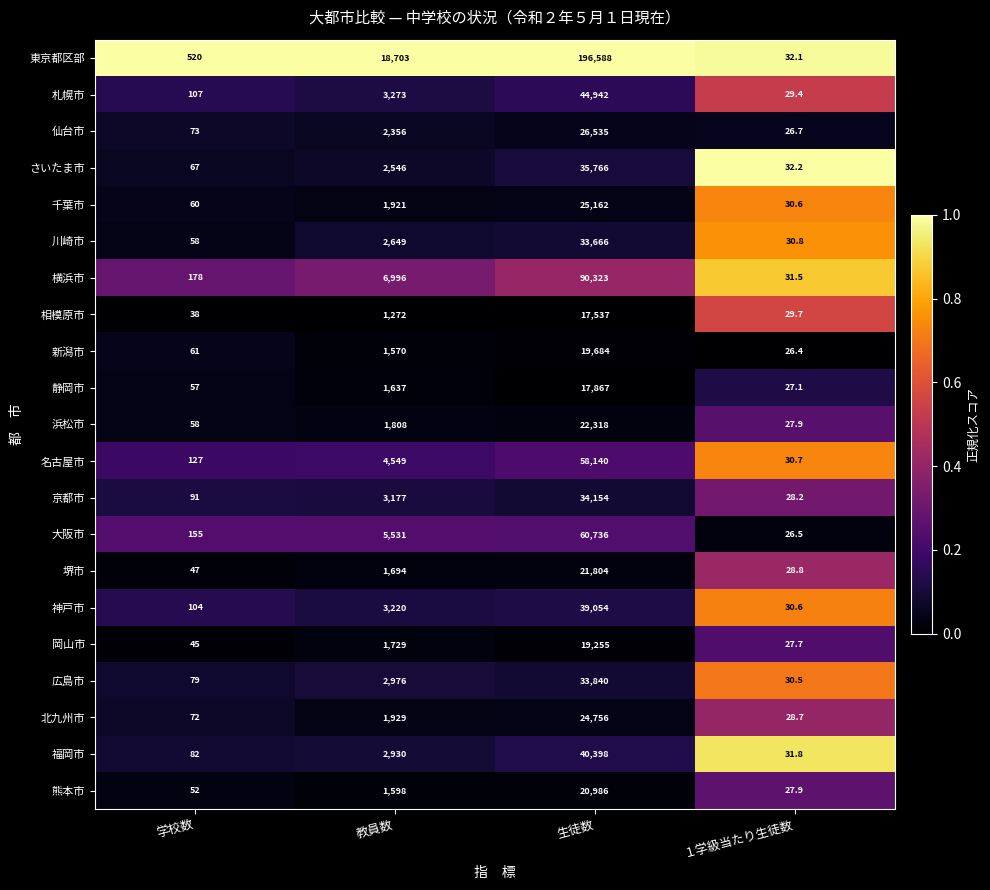

True or false: 千葉市 has a value of 60.0 at 学校数.

True